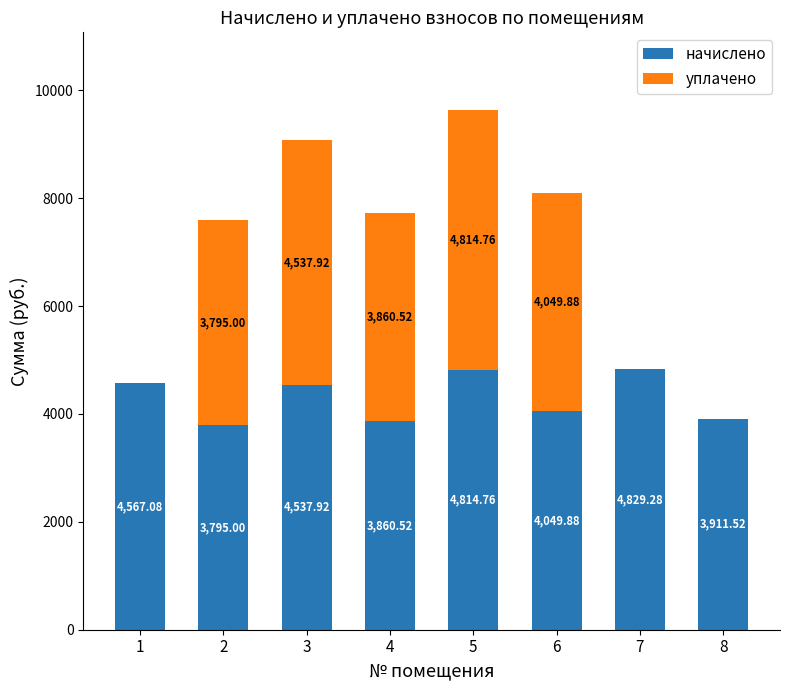

How many series are shown in this chart?

2